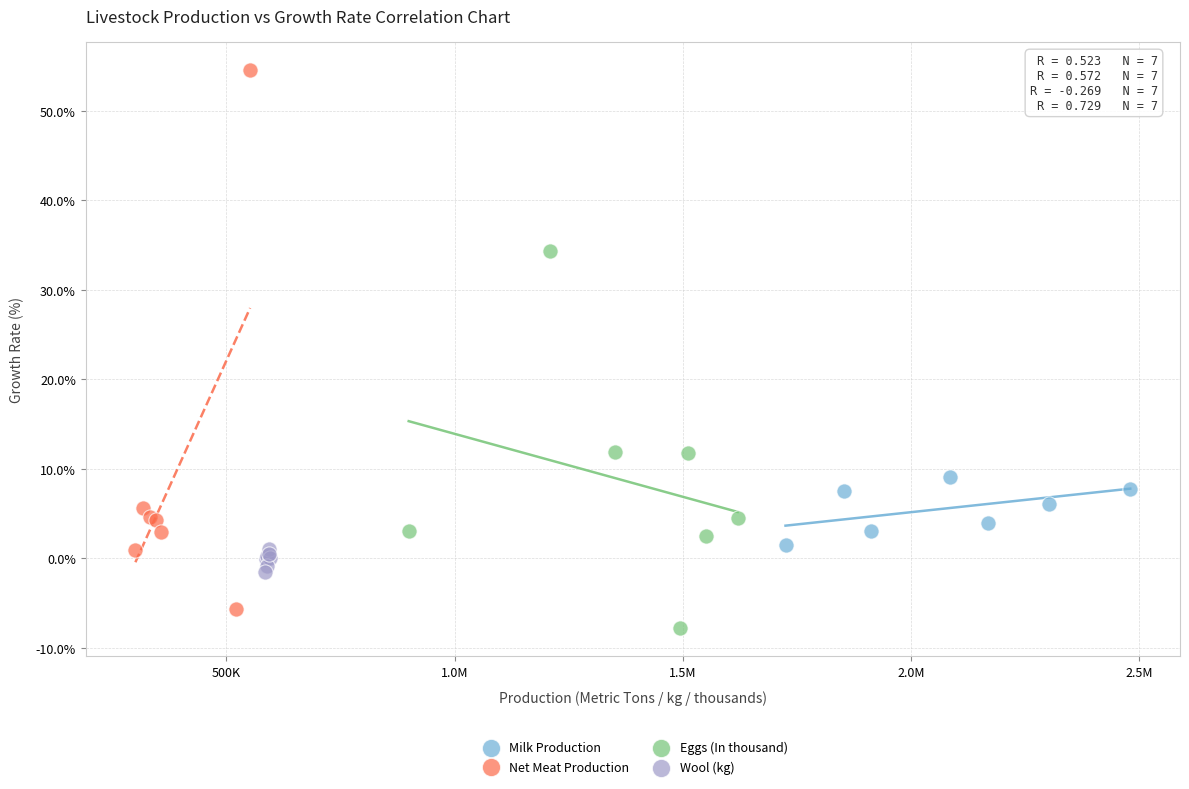

Which series reaches the maximum Y coordinate?

Net Meat Production